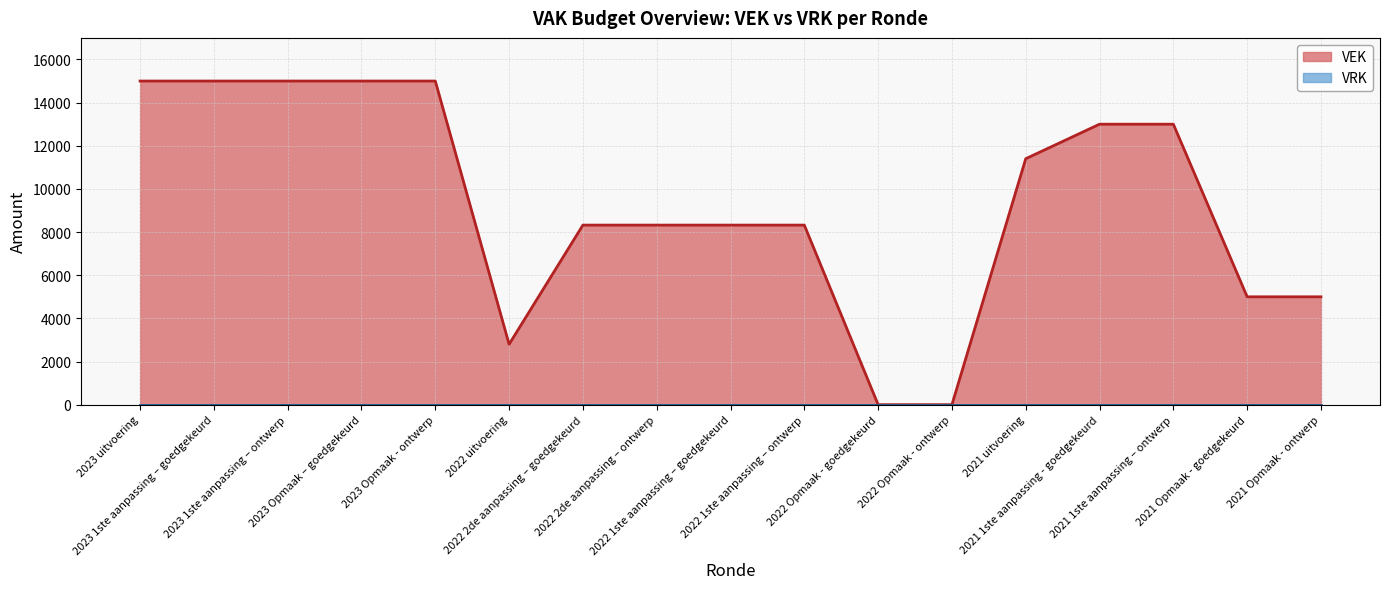

List the labels in order of value, largest first.

2023 uitvoering, 2023 1ste aanpassing – goedgekeurd, 2023 1ste aanpassing – ontwerp, 2023 Opmaak – goedgekeurd, 2023 Opmaak - ontwerp, 2021 1ste aanpassing - goedgekeurd, 2021 1ste aanpassing – ontwerp, 2021 uitvoering, 2022 2de aanpassing – goedgekeurd, 2022 2de aanpassing – ontwerp, 2022 1ste aanpassing – goedgekeurd, 2022 1ste aanpassing – ontwerp, 2021 Opmaak - goedgekeurd, 2021 Opmaak - ontwerp, 2022 uitvoering, 2022 Opmaak - goedgekeurd, 2022 Opmaak - ontwerp